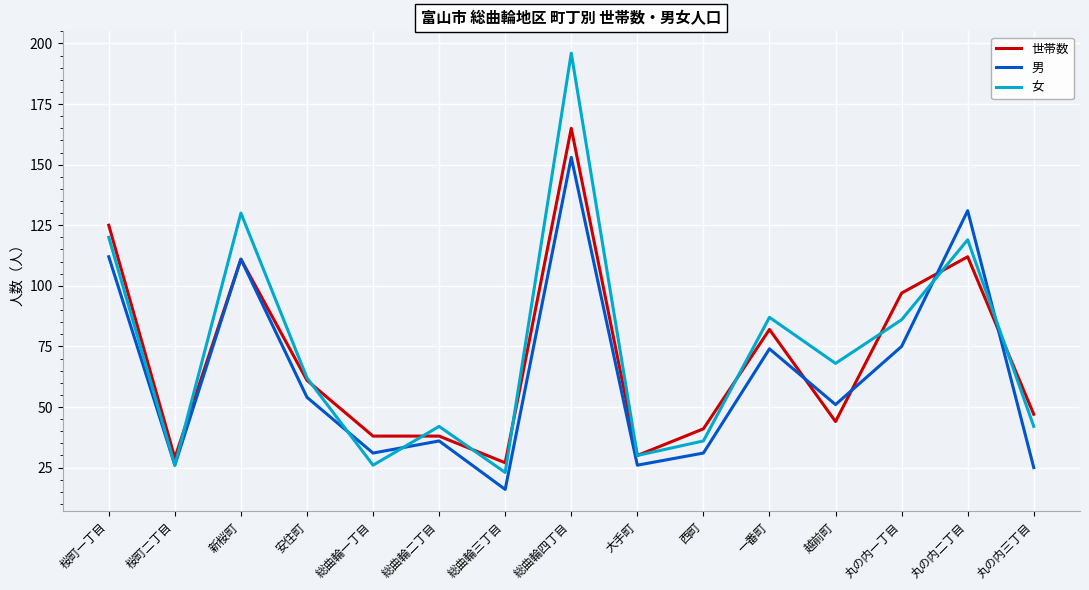

What is the difference between the 男 values at 総曲輪一丁目 and 総曲輪三丁目?

15